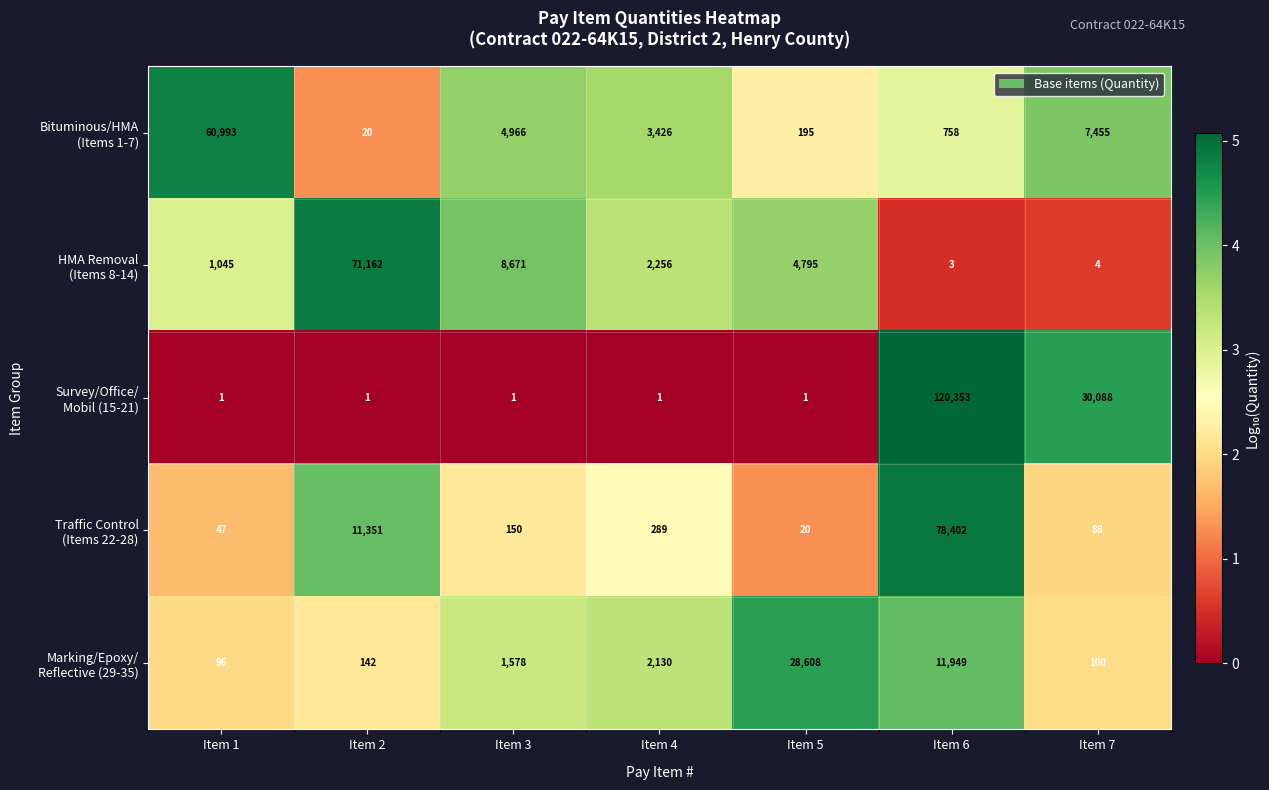

What is the difference between the highest and lowest values at Item 5?

28607